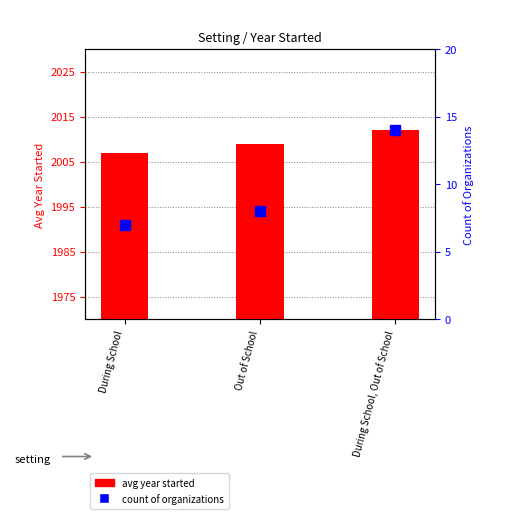

Which series changed the most between During School and Out of School?

avg year started